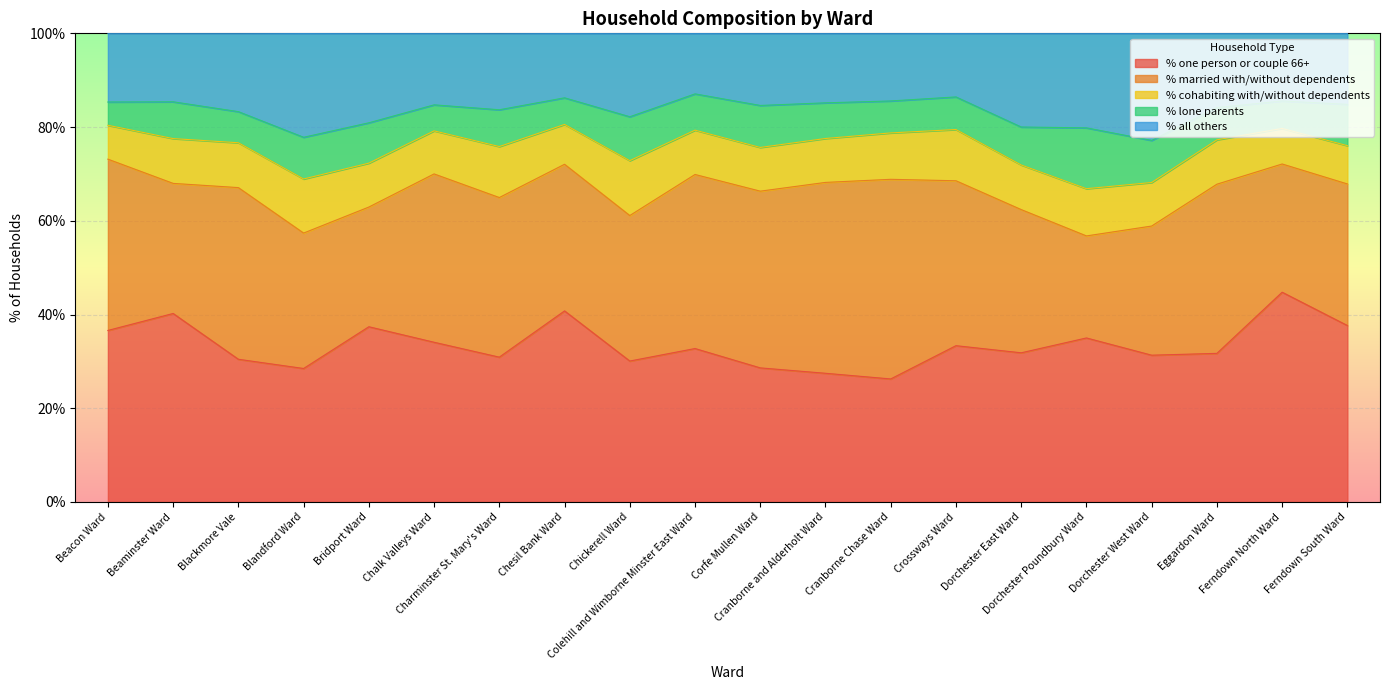

What position from the right is Colehill and Wimborne Minster East Ward?

11